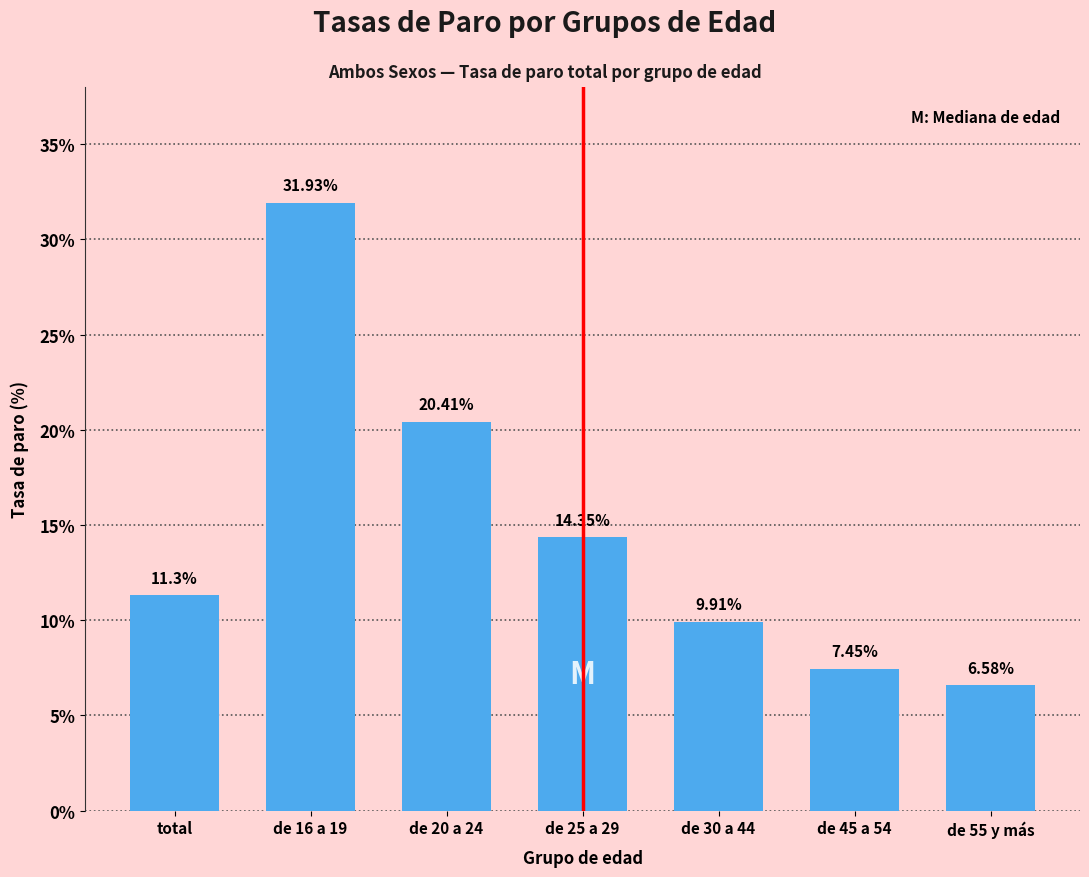

At which label does the data first exceed 11?

total